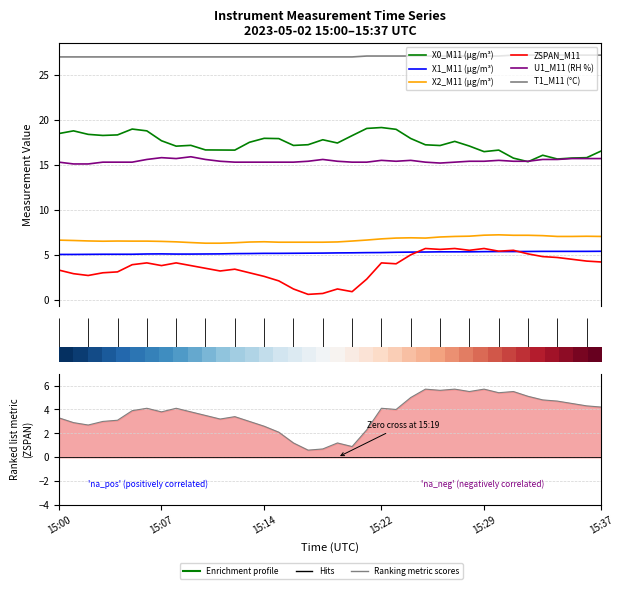

What are all the series names shown in the legend?

X0_M11 (μg/m³), X1_M11 (μg/m³), X2_M11 (μg/m³), ZSPAN_M11, U1_M11 (RH %), T1_M11 (°C)